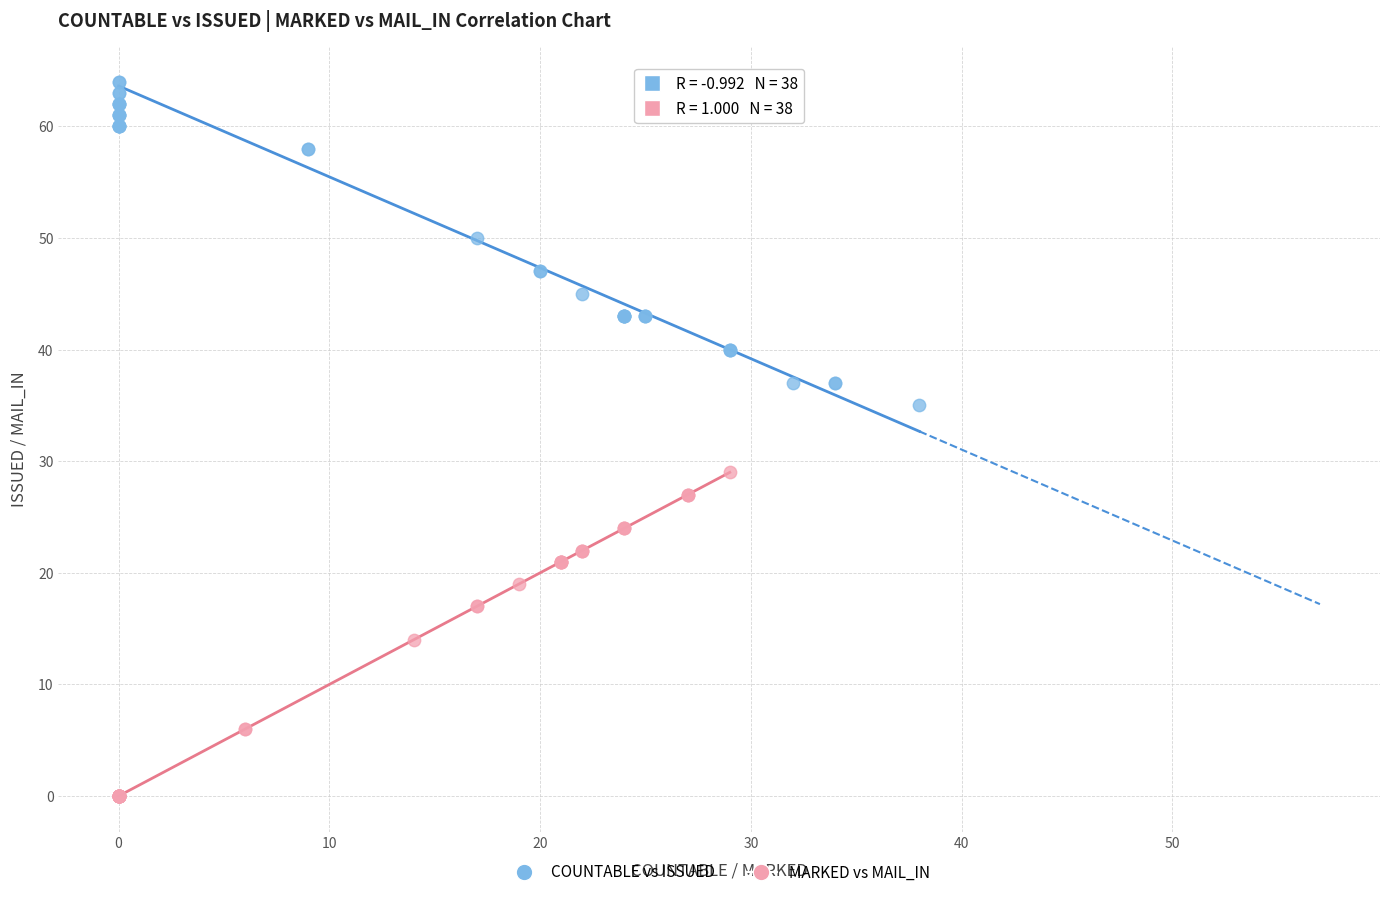

Which series reaches the minimum Y coordinate?

MARKED vs MAIL_IN